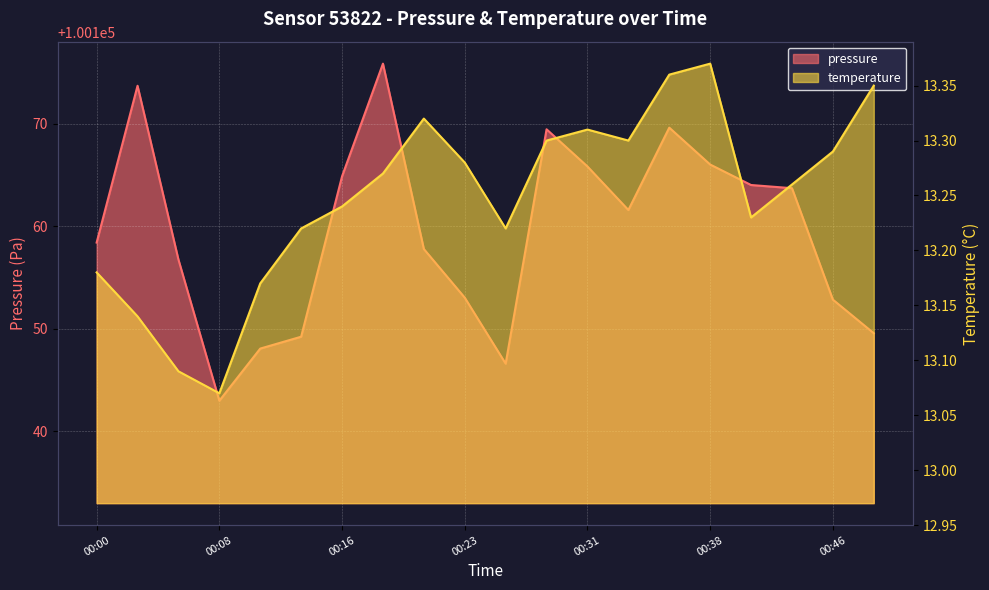

At which label does pressure reach its peak?

00:18